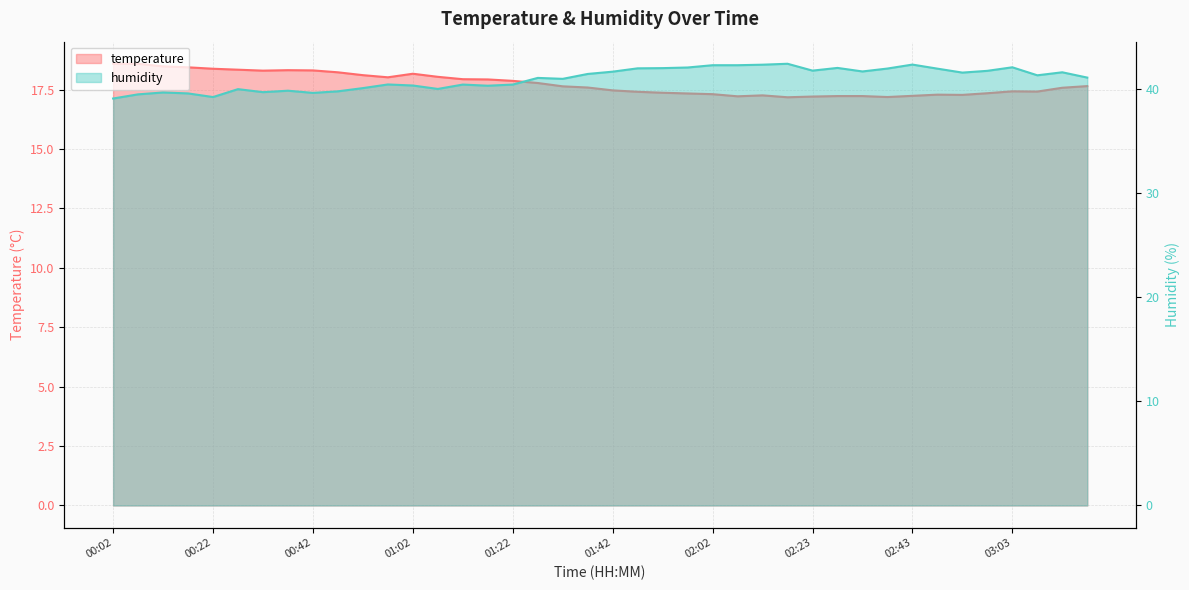

Rank the series by their average value, from lowest to highest.

temperature, humidity